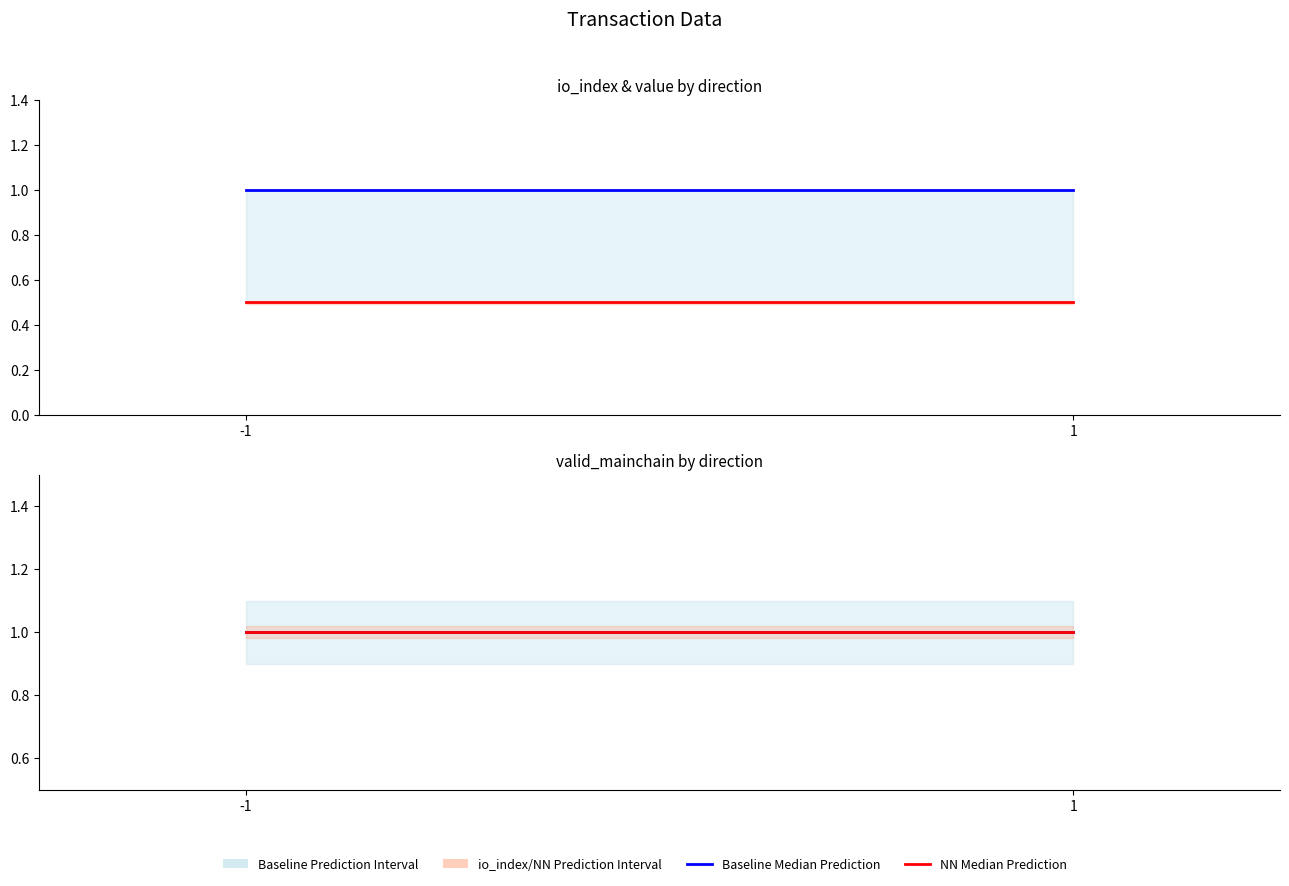

The value of io_index Median at -1 is 0.7. True or false?

False